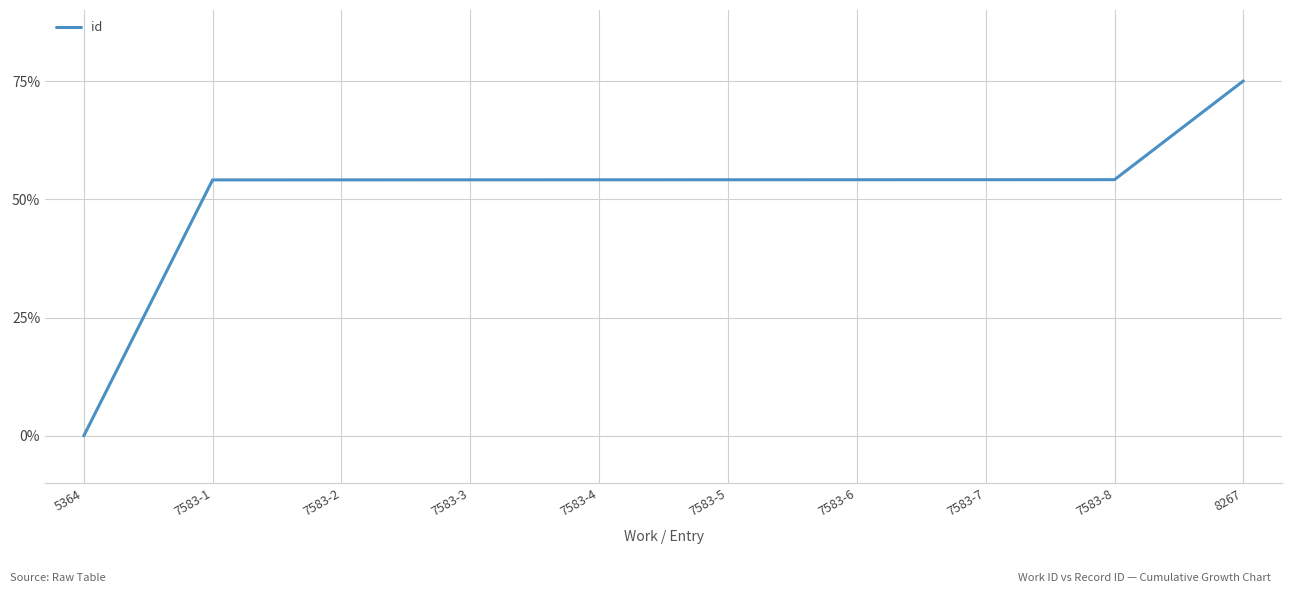

What position from the left is 7583-3?

4